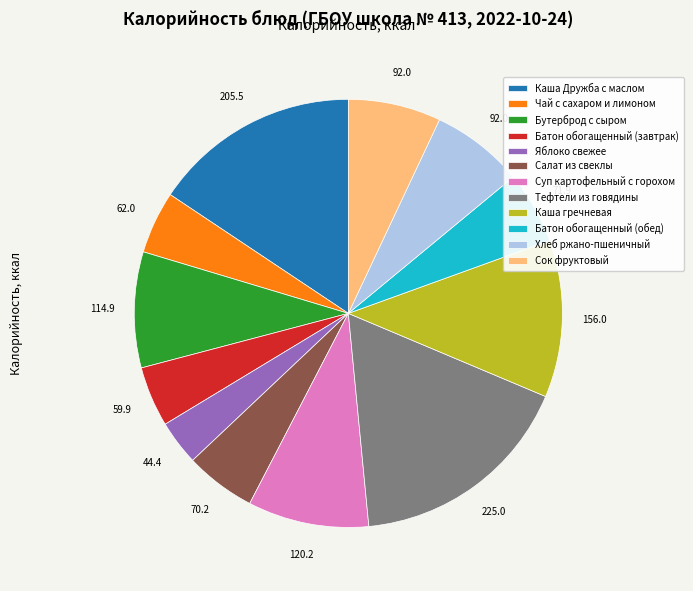

Does Хлеб ржано-пшеничный represent more than half of the total?

No